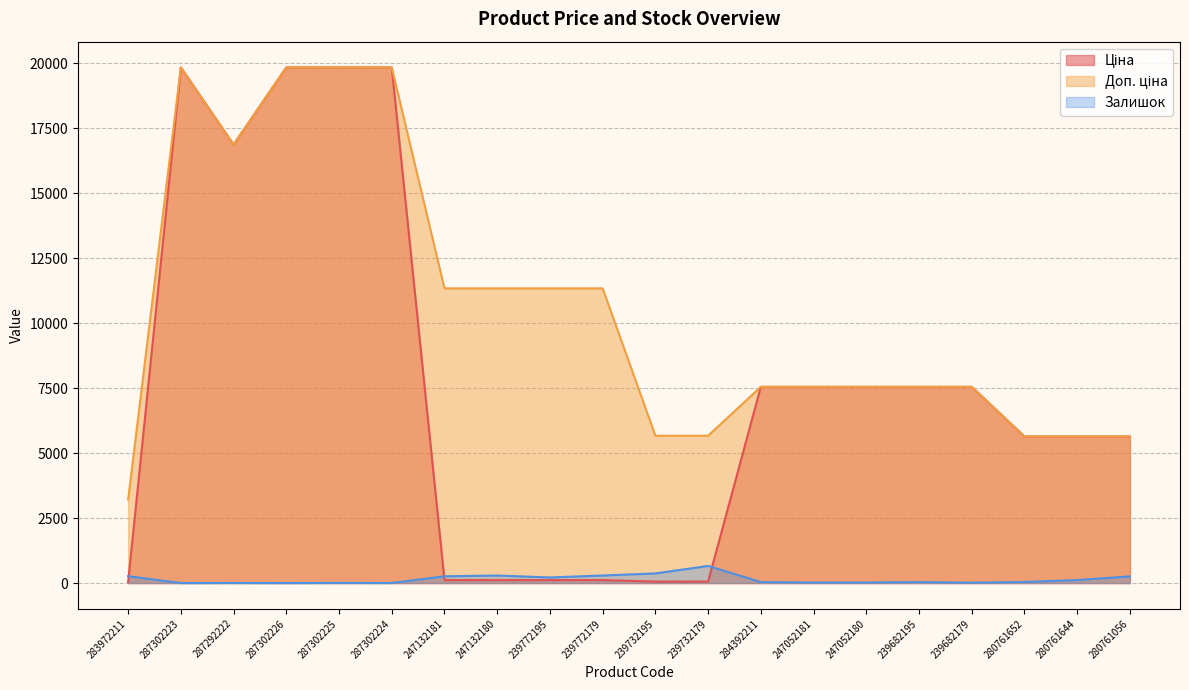

Which series changed the most between 239682195 and 280761056?

Ціна